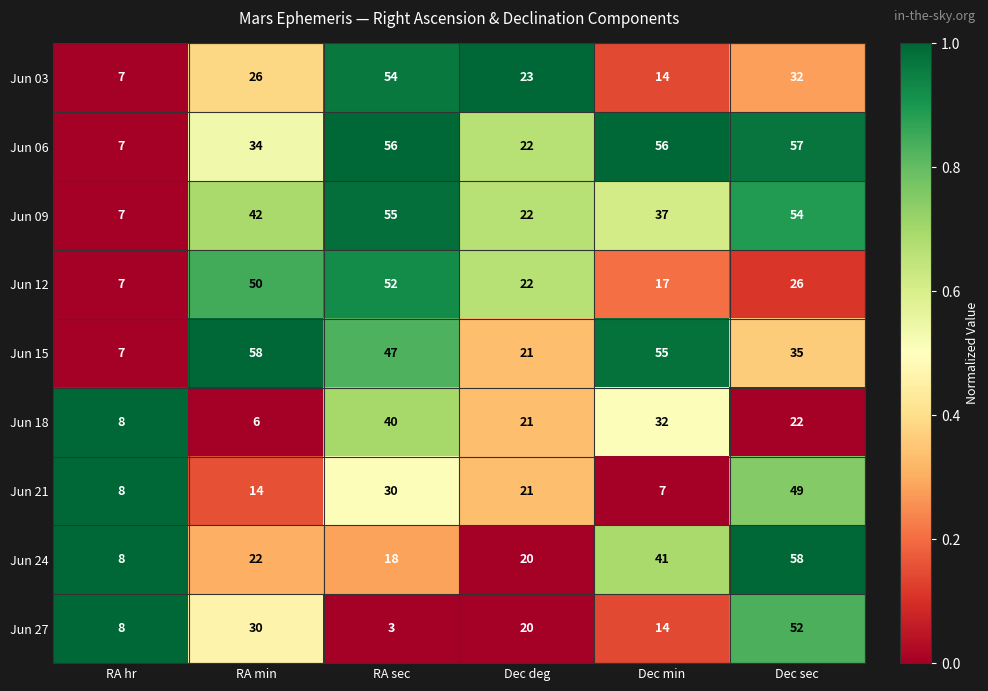

What is the difference between the maximum and second lowest values in the Jun 15 series?

37